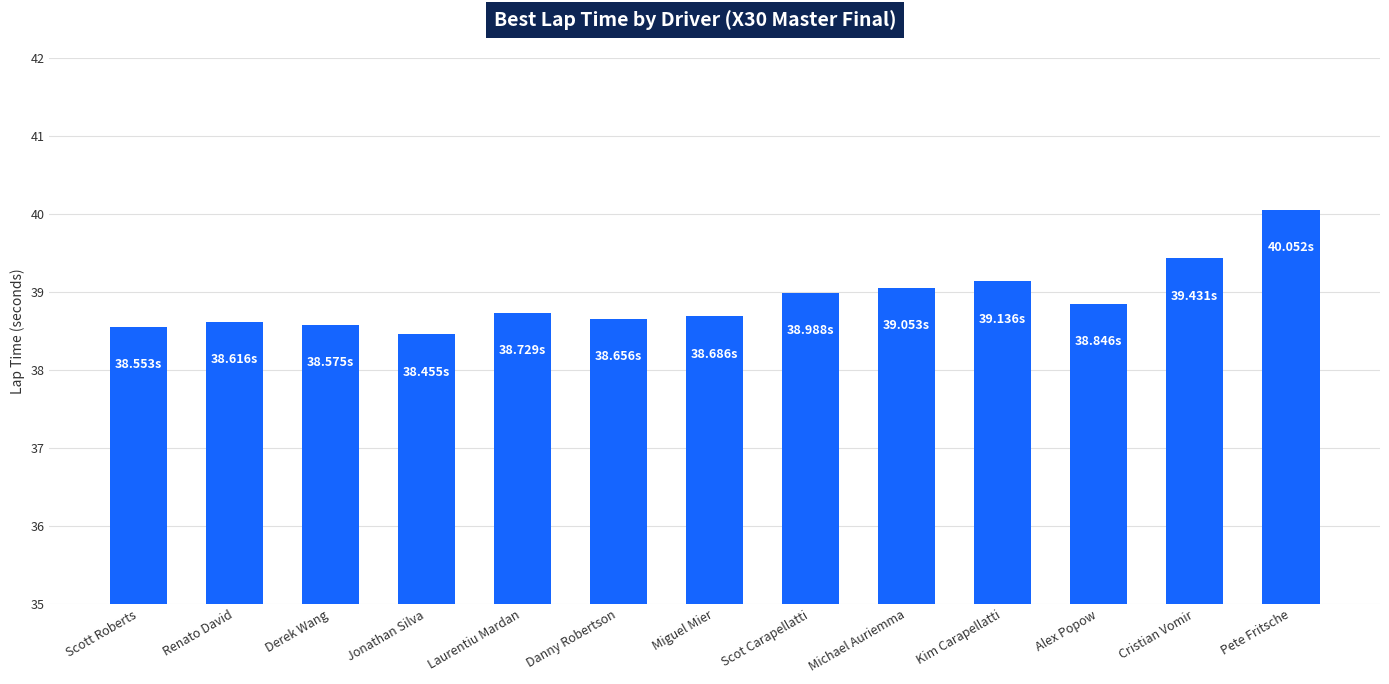

What is the label of the 5th bar from the left?

Laurentiu Mardan